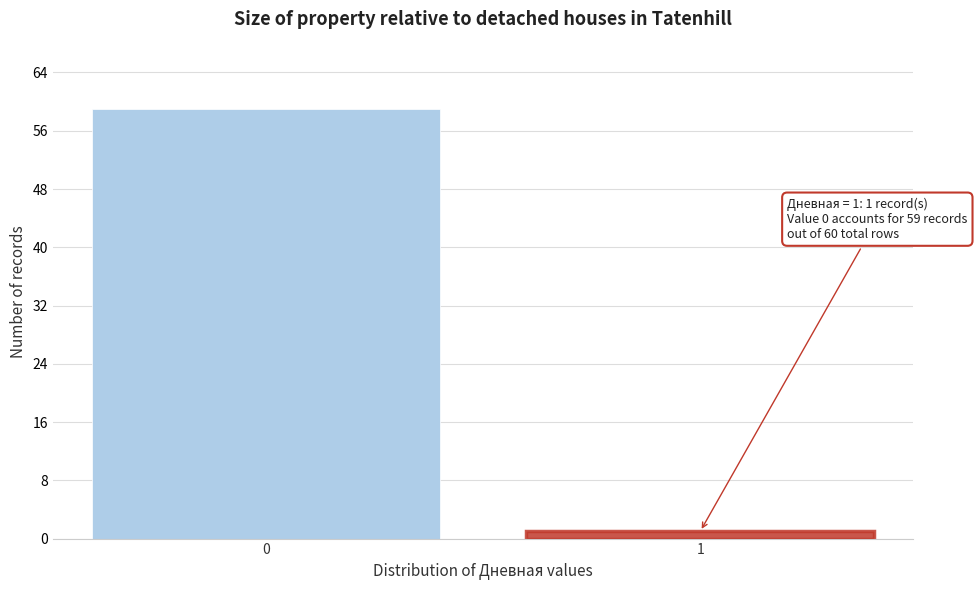

Reading left to right, what are all the values shown in this chart?

59	1